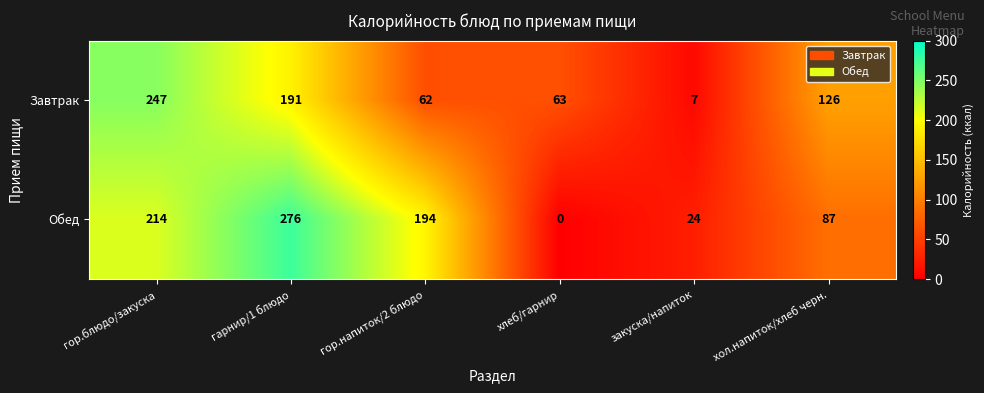

Which series has the largest range (max minus min)?

Обед